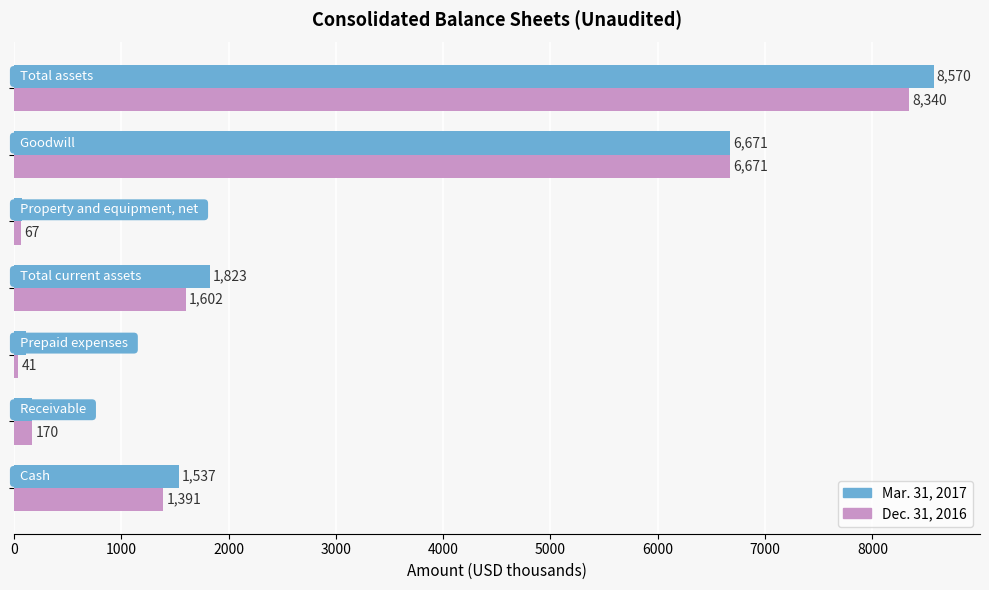

What is the minimum value shown in the chart?

41